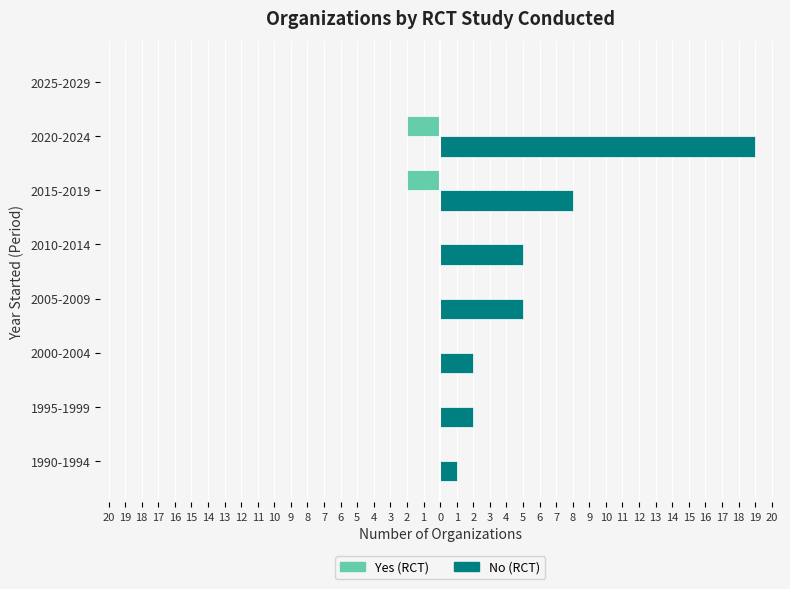

What are all the series names shown in the legend?

Yes (RCT), No (RCT)